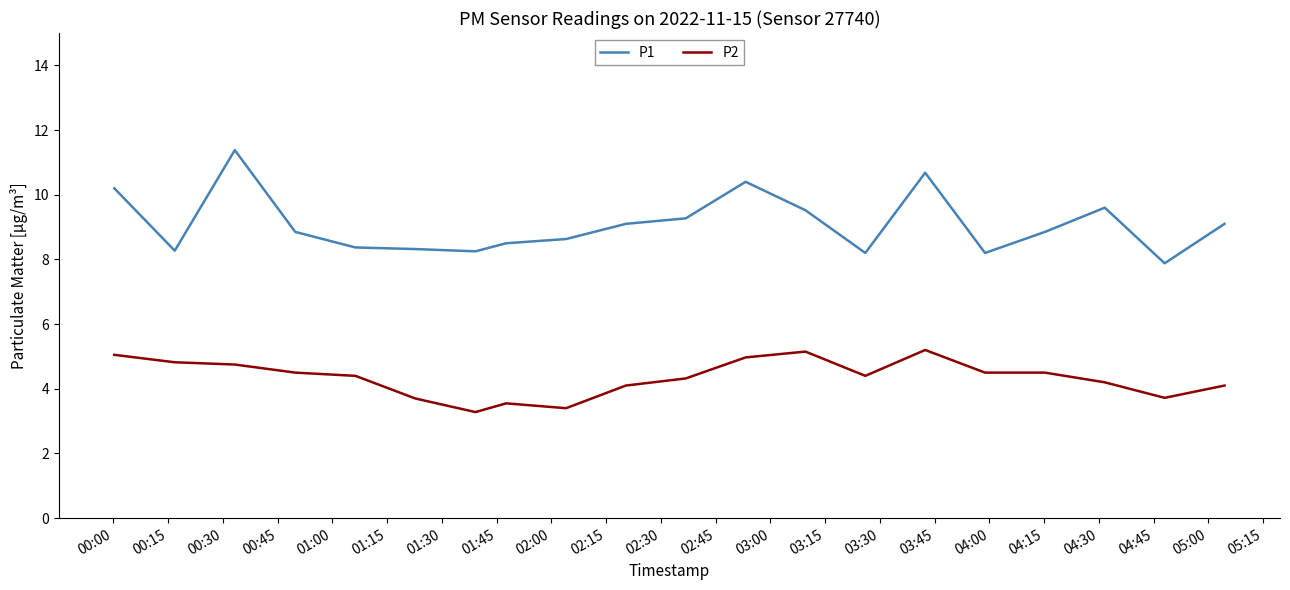

At how many categories does at least one series exceed 4?

20